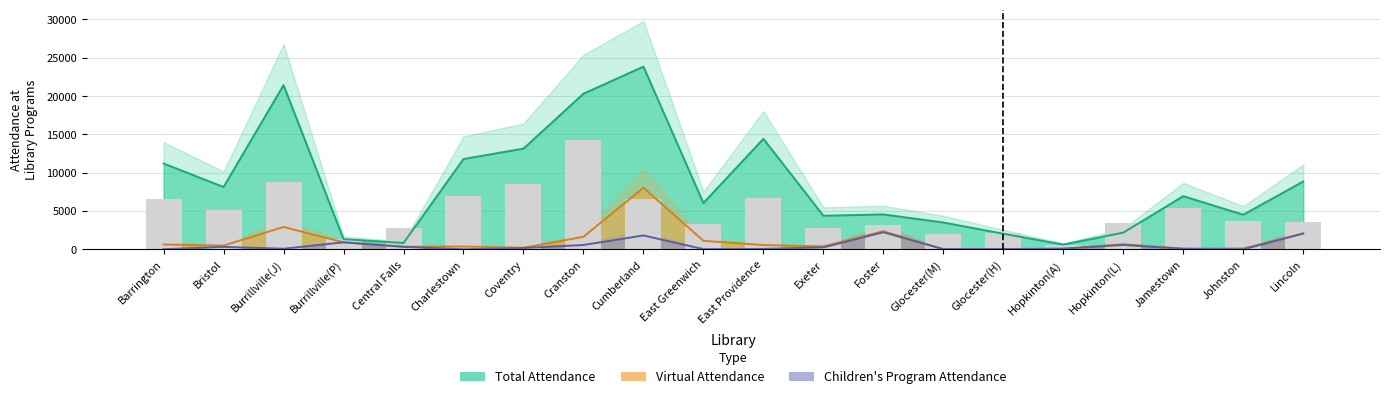

True or false: children_attendance has a value of 258.0 at Exeter.

True